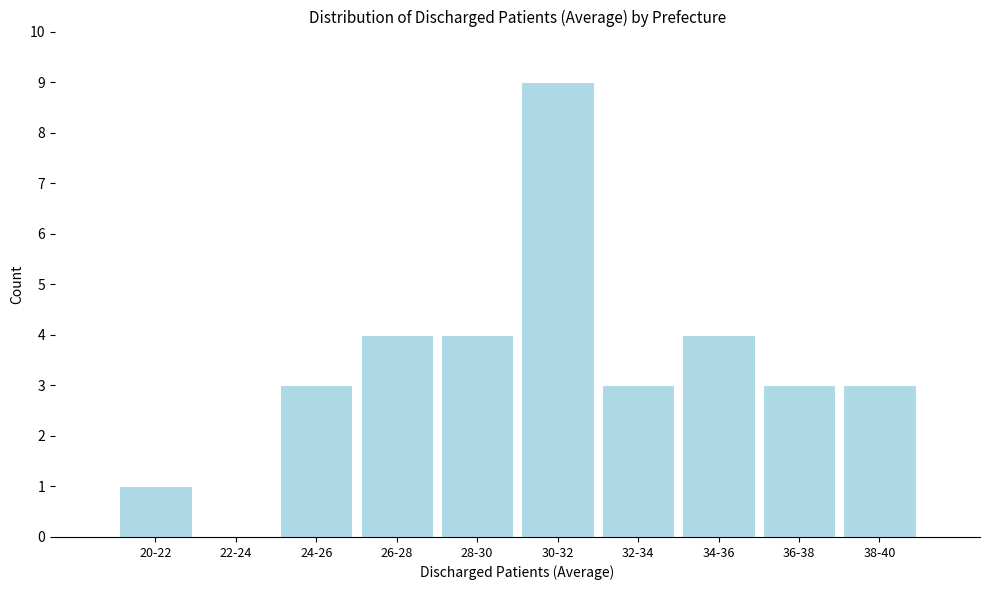

Reading left to right, what are all the values shown in this chart?

20-22=1	22-24=0	24-26=3	26-28=4	28-30=4	30-32=9	32-34=3	34-36=4	36-38=3	38-40=3